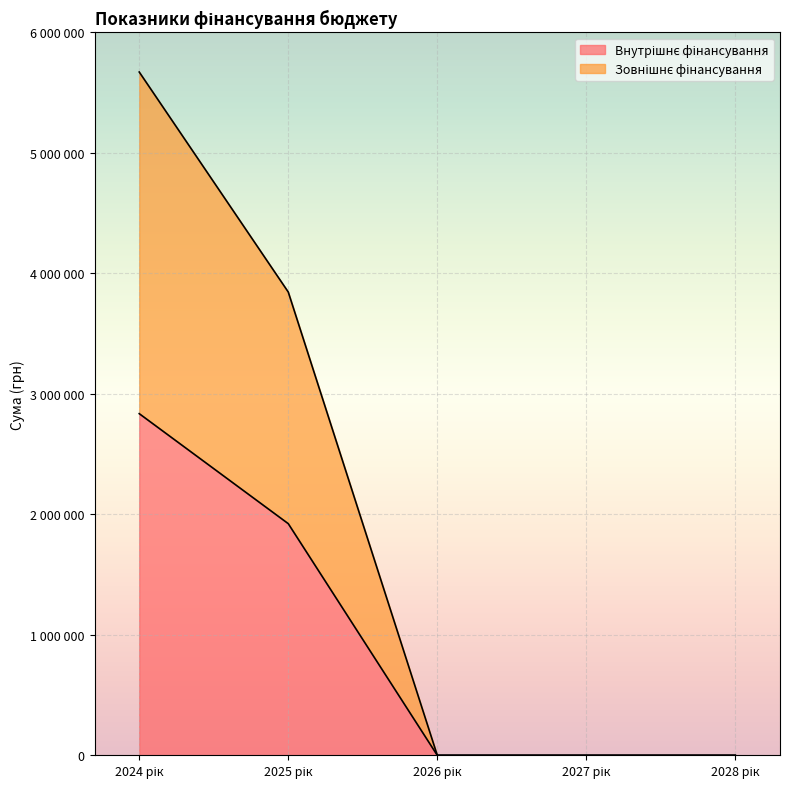

True or false: Внутрішнє фінансування and Зовнішнє фінансування intersect in this chart.

False